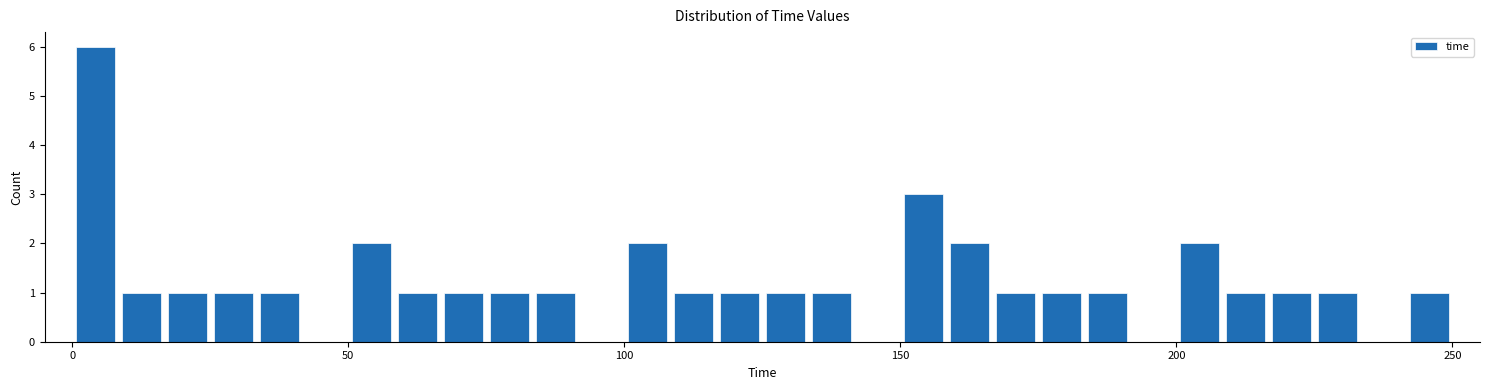

Read against the x-axis, roughly where is the centre of the tallest bar?

5